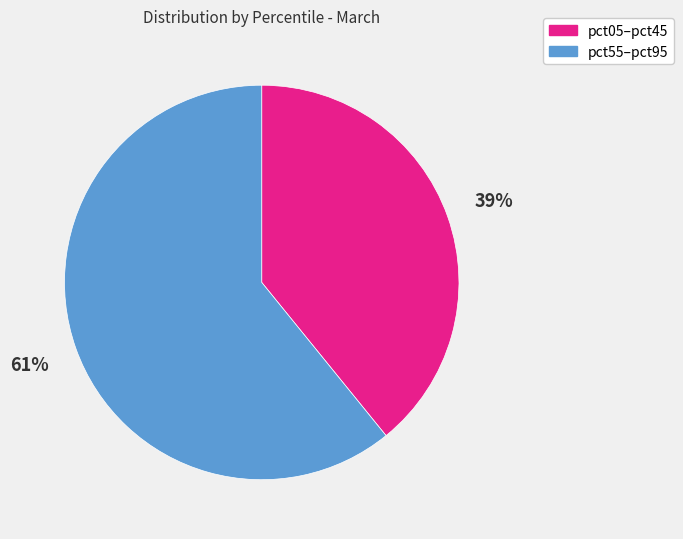

Between pct05–pct45 and pct55–pct95, which is larger?

pct55–pct95